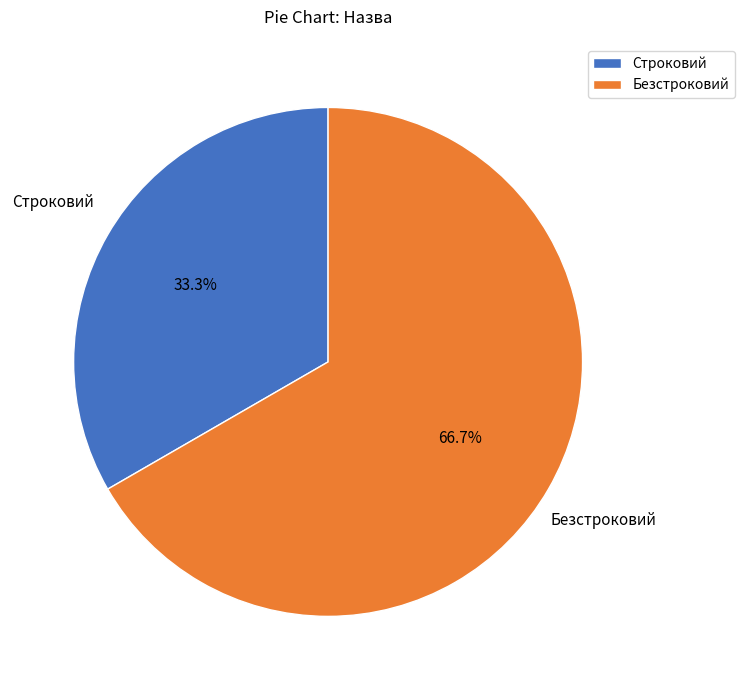

What is the smallest slice in the pie chart?

Строковий